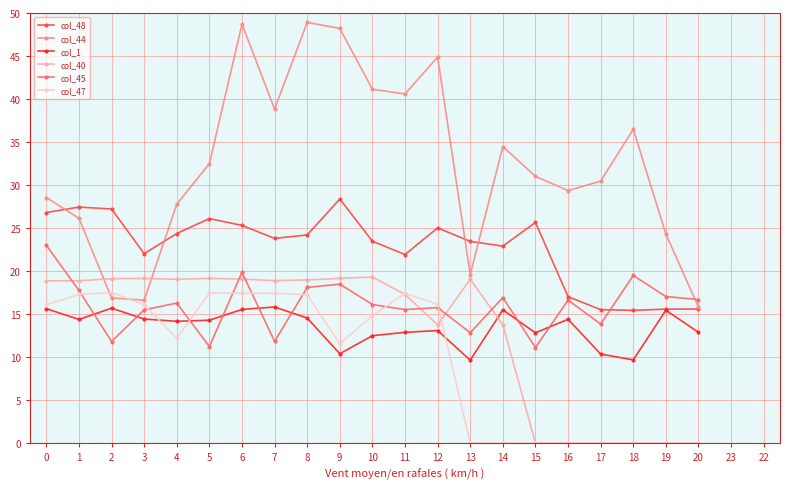

Which series has the largest total across all categories?

col_44